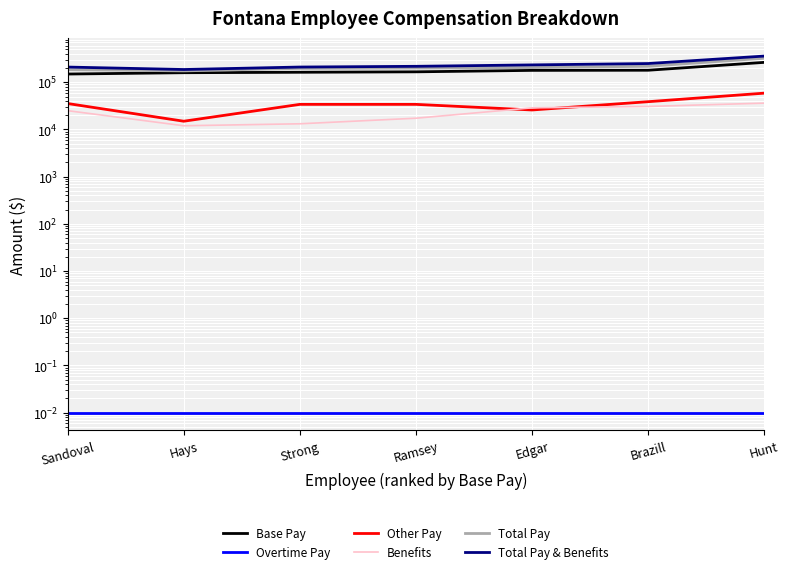

True or false: Overtime Pay has a value of 0.0 at Edgar.

True